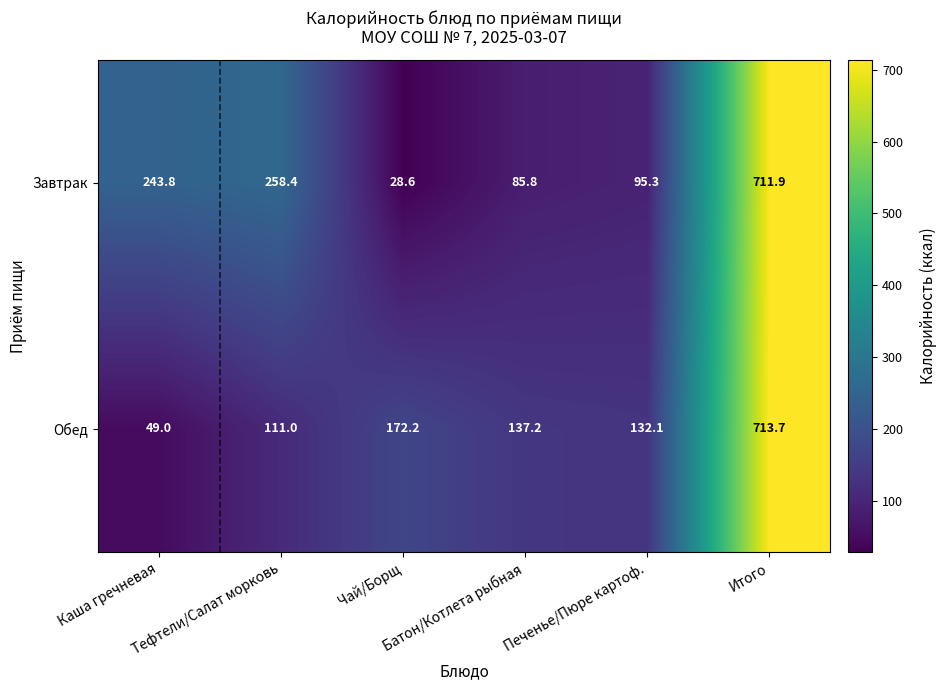

How many data points does each series have?

6